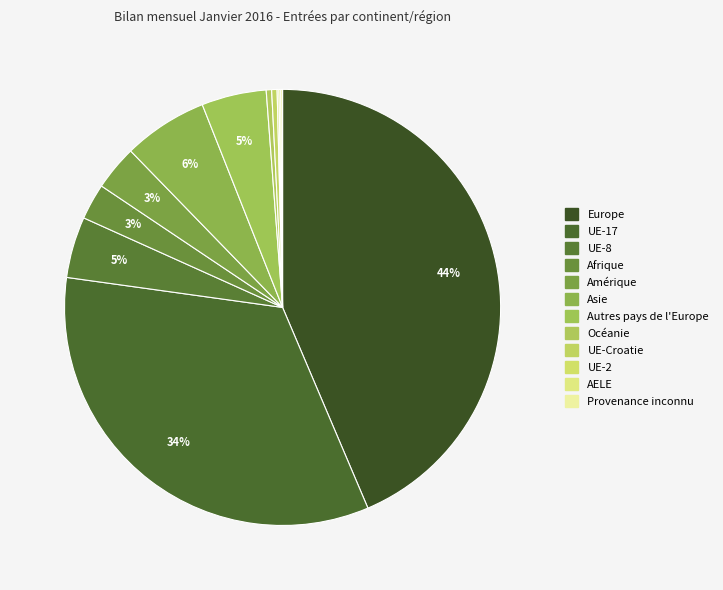

Is it true that UE-2 is 1% of the pie?

False